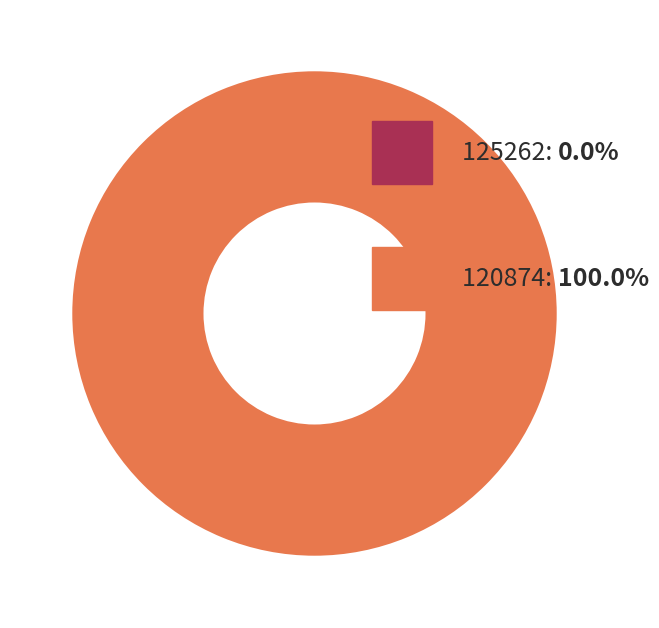

Which category has the biggest portion of the pie?

120874